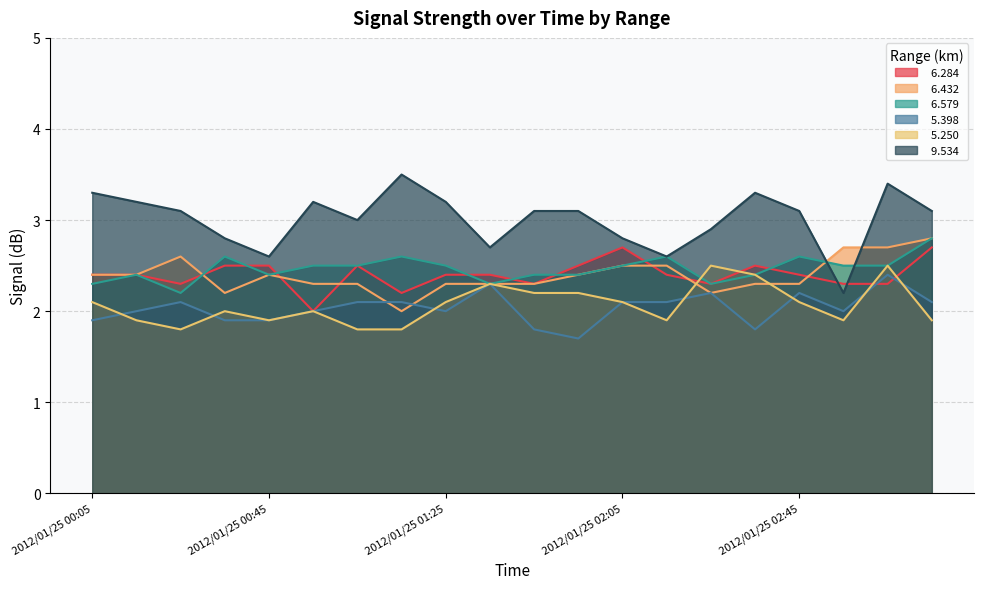

What are all the series names shown in the legend?

  6.284,   6.432,   6.579,   5.398,   5.250,   9.534